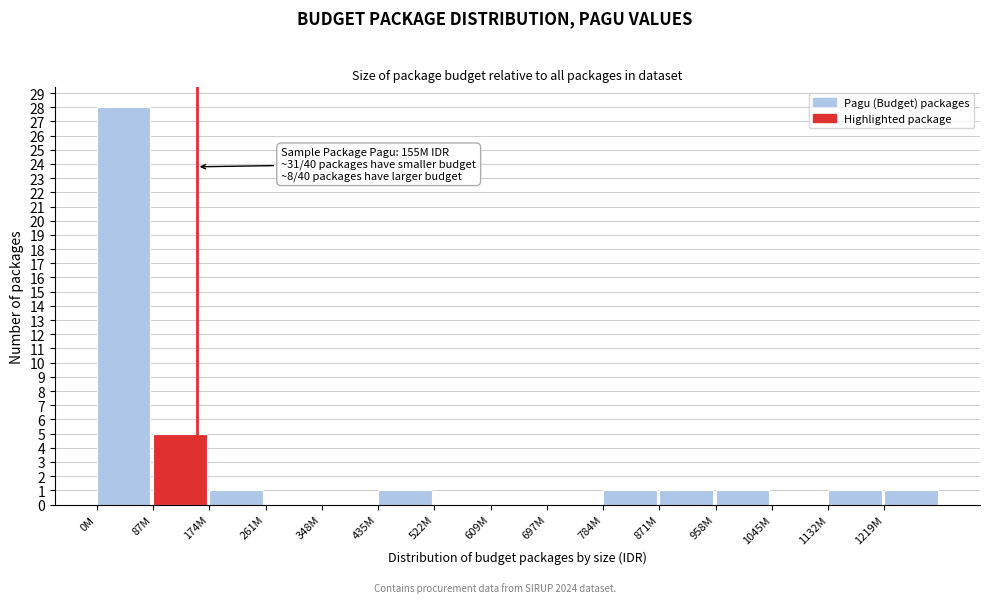

Reading right to left, what are all the values shown in this chart?

1219M=1	1132M=1	1045M=0	958M=1	871M=1	784M=1	697M=0	609M=0	522M=0	435M=1	348M=0	261M=0	174M=1	87M=5	0M=28